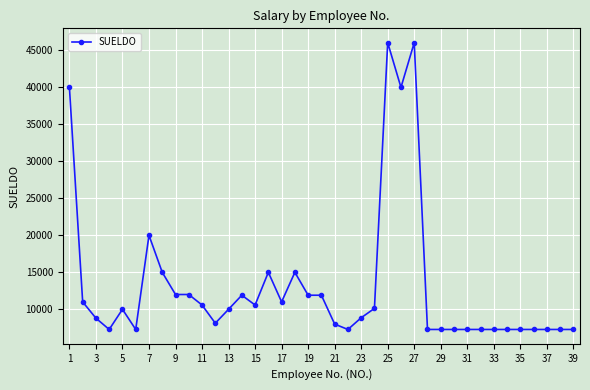

What is the average value?

13152.8